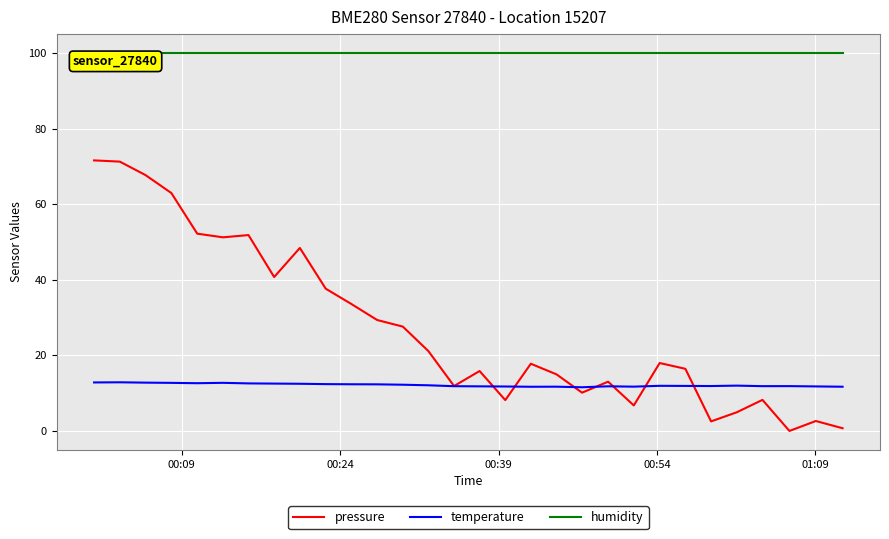

What are all the series names shown in the legend?

pressure, temperature, humidity